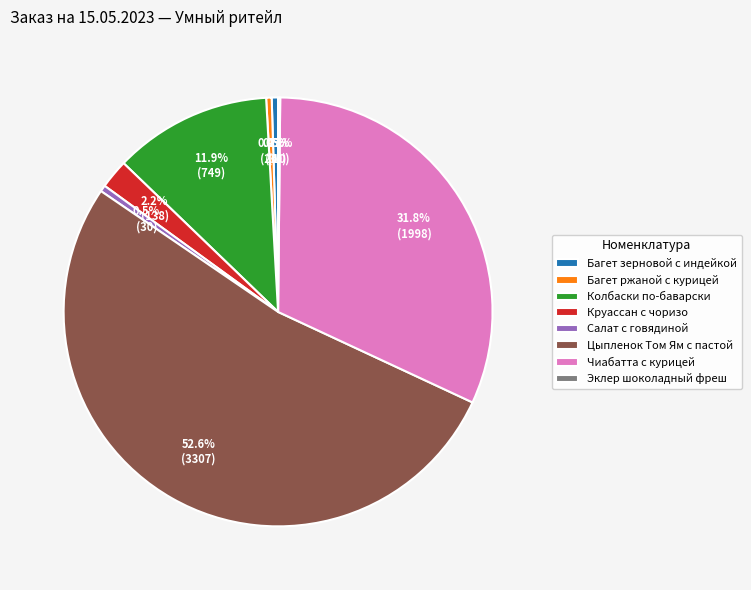

To the nearest percent, what is the combined percentage of Колбаски по-баварски and Круассан с чоризо?

14%